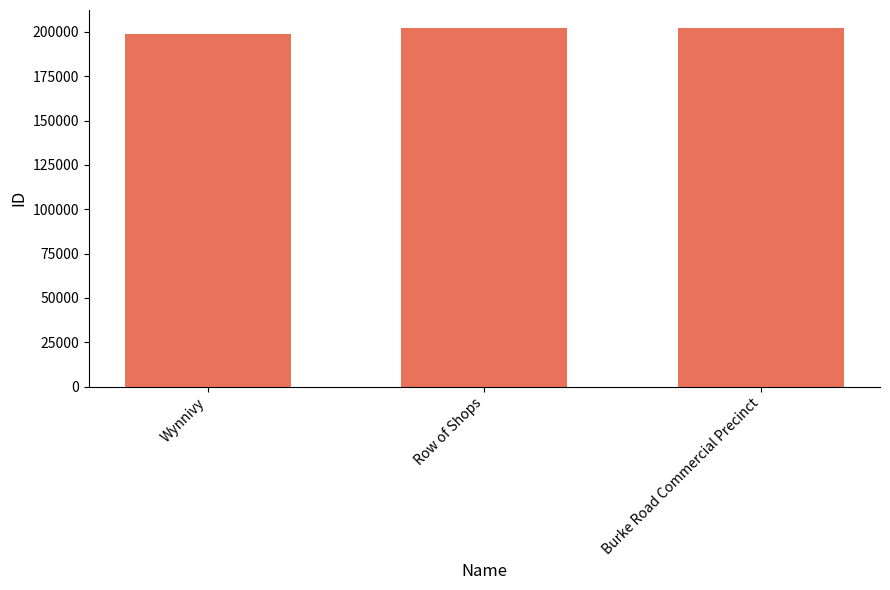

How many categories are shown in the chart?

3